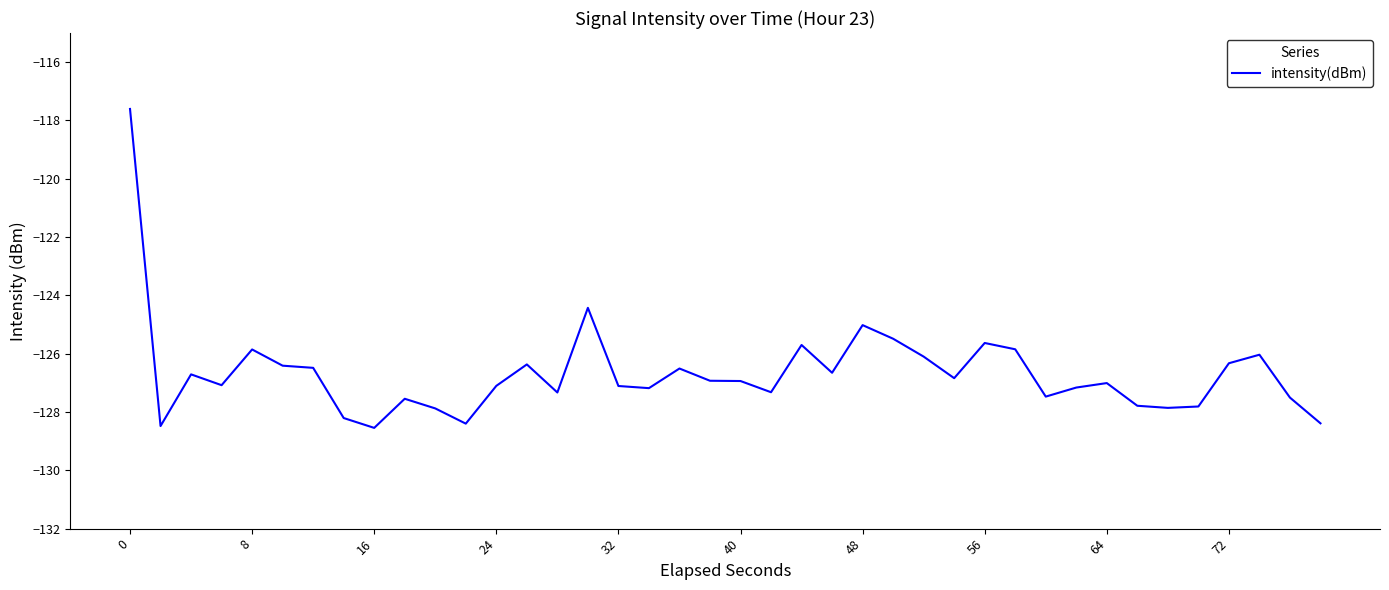

True or false: the data has more than 0 interior local peaks.

True